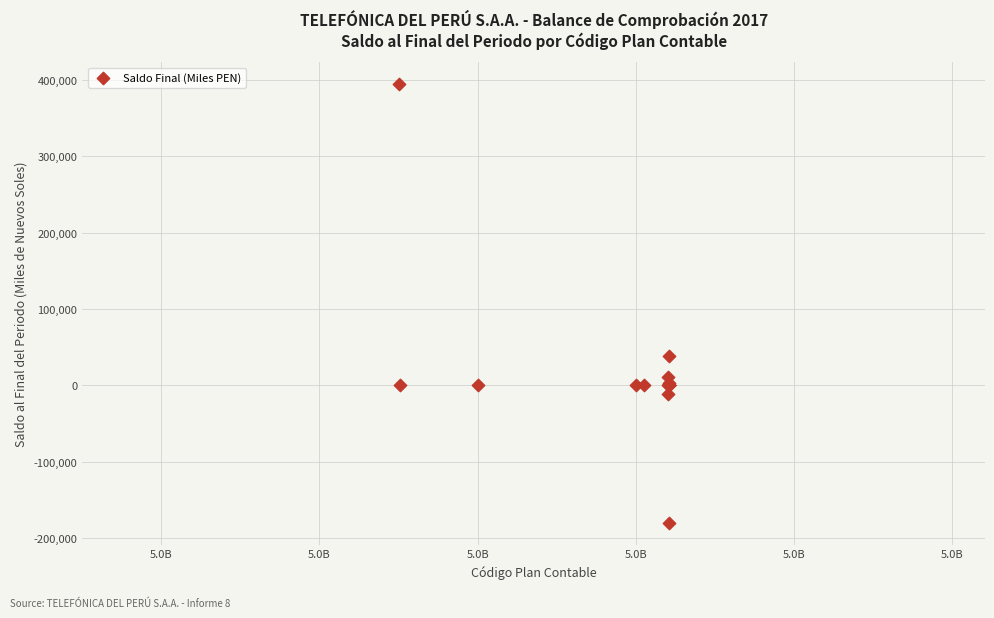

What Y value in the scatter plot is closest to 107254?

38964.3